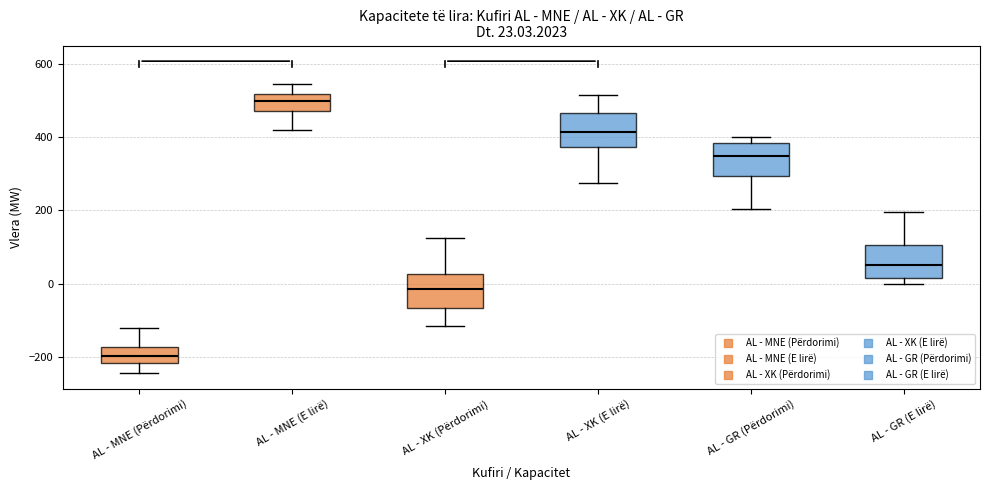

Which box has the highest median line?

AL - MNE (E lirë)